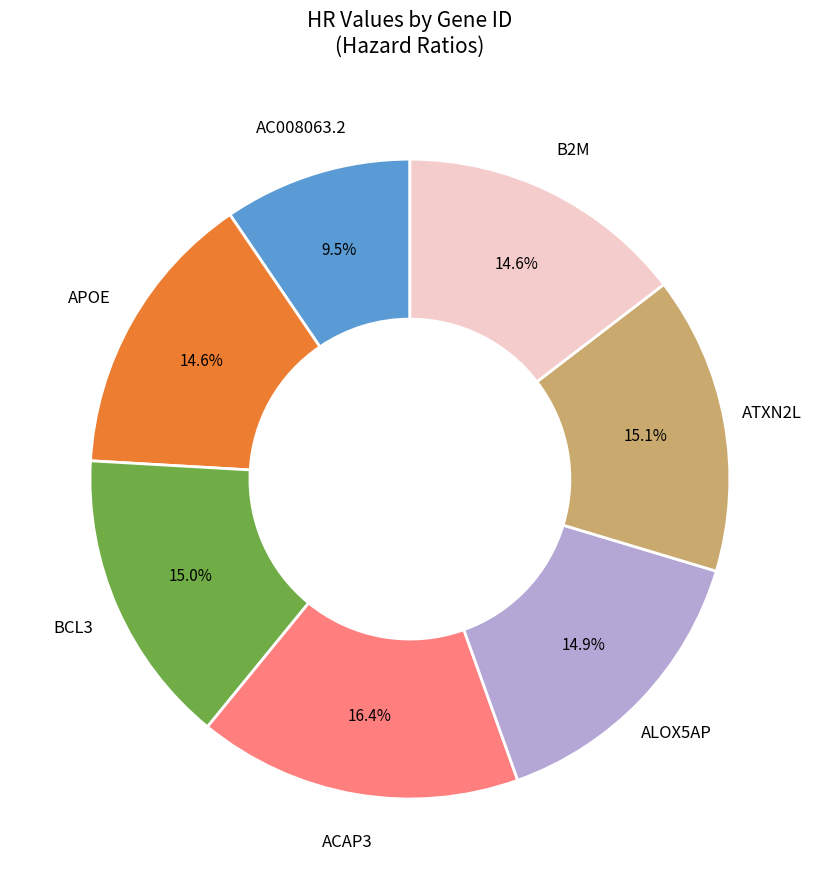

Does any single category account for the majority?

No